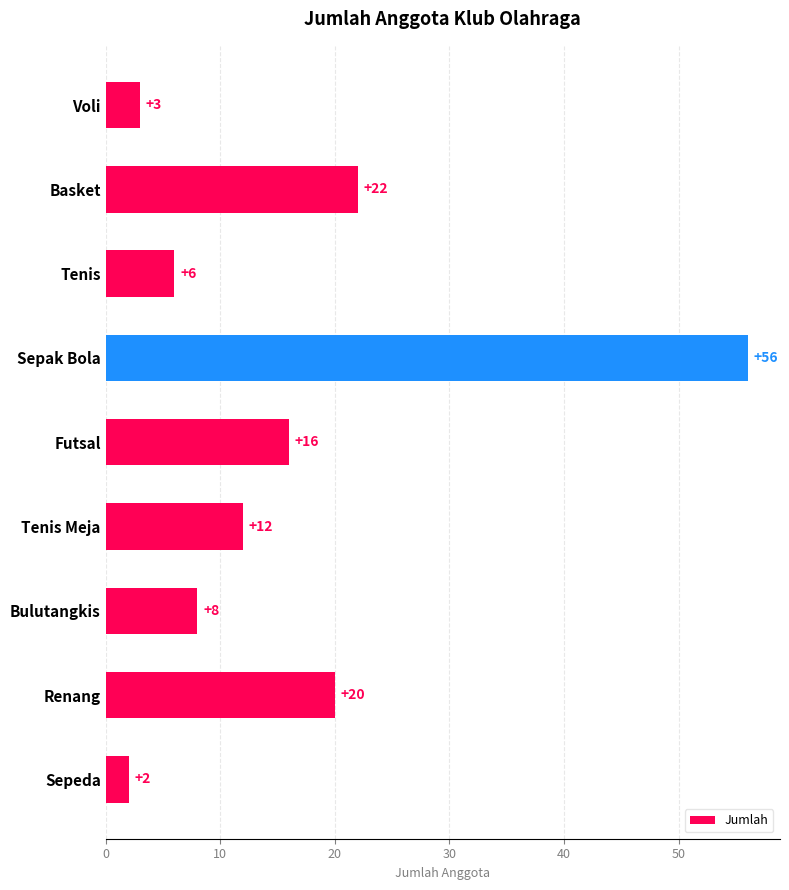

List the labels in order of value, largest first.

Sepak Bola, Basket, Renang, Futsal, Tenis Meja, Bulutangkis, Tenis, Voli, Sepeda